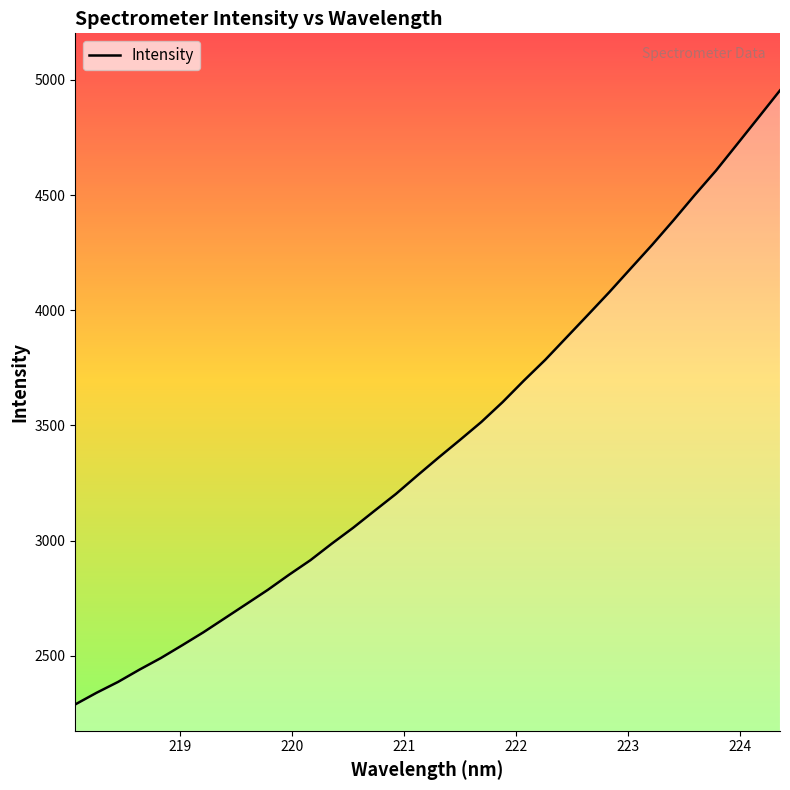

What is the smallest value displayed?

2289.0